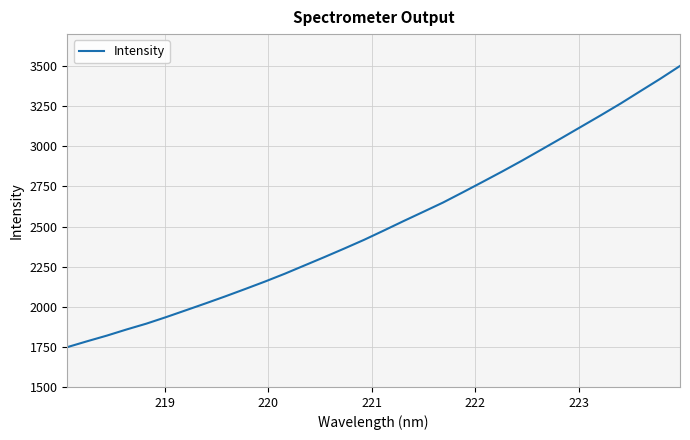

What is the maximum value shown in the chart?

3501.6